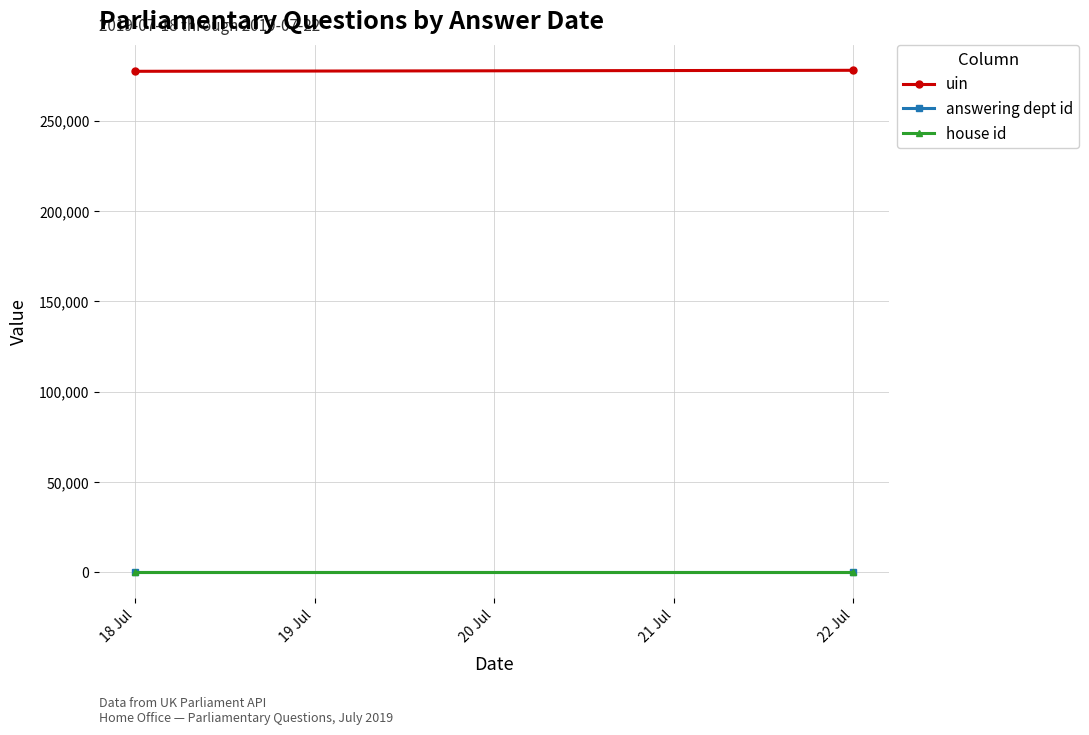

How many lines are shown in the chart?

3